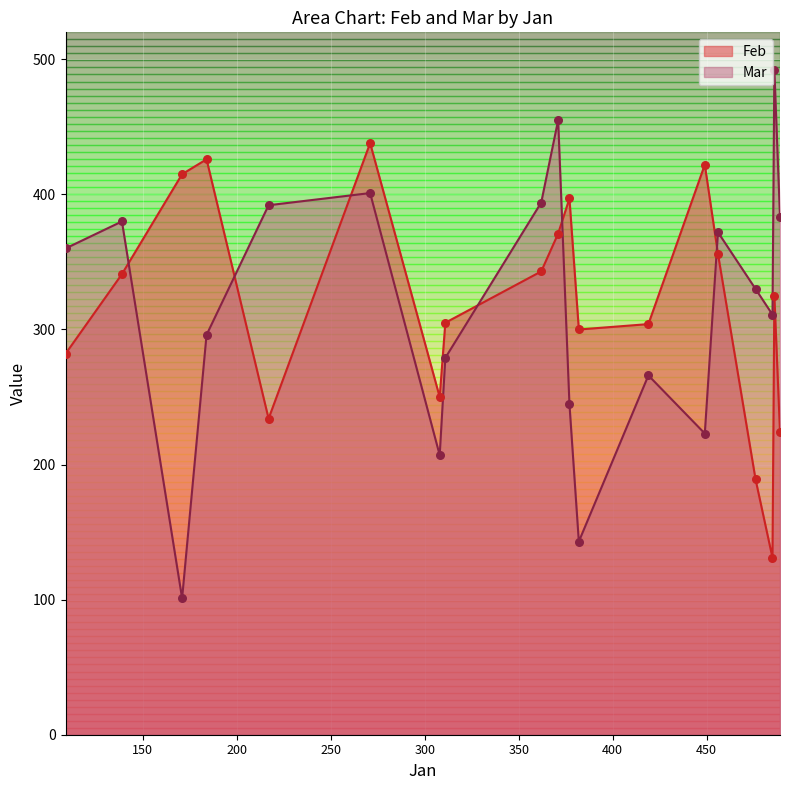

Which series has the largest total across all categories?

Feb